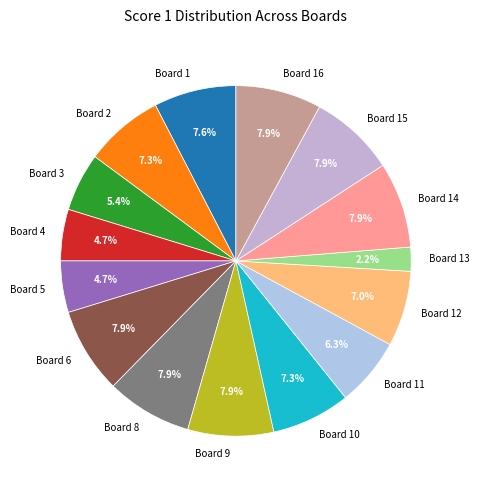

To the nearest percent, what is the difference between the largest and smallest slice percentages?

6%